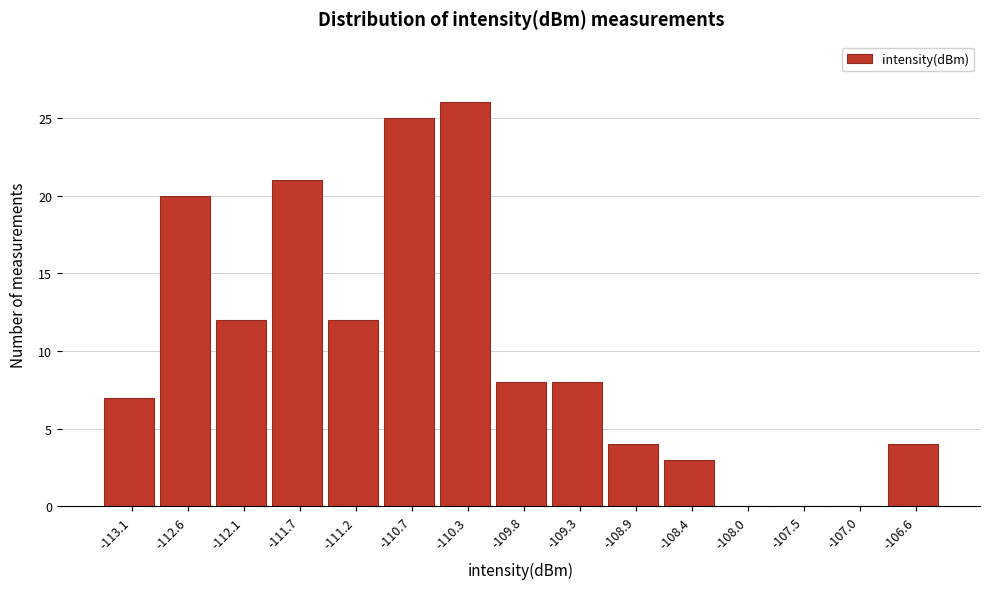

Reading left to right, transcribe this chart: for each bar, give the range it covers on the x-axis and its height. Neither the bar edges nor the heights are printed on the chart, so give them approximately, as read against the axes.

-113.30 to -112.80: 7
-112.80 to -112.35: 20
-112.35 to -111.90: 12
-111.90 to -111.45: 21
-111.45 to -110.95: 12
-110.95 to -110.50: 25
-110.50 to -110.05: 26
-110.05 to -109.60: 8
-109.60 to -109.10: 8
-109.10 to -108.65: 4
-108.65 to -108.20: 3
-108.20 to -107.70: 0
-107.70 to -107.25: 0
-107.25 to -106.80: 0
-106.80 to -106.35: 4